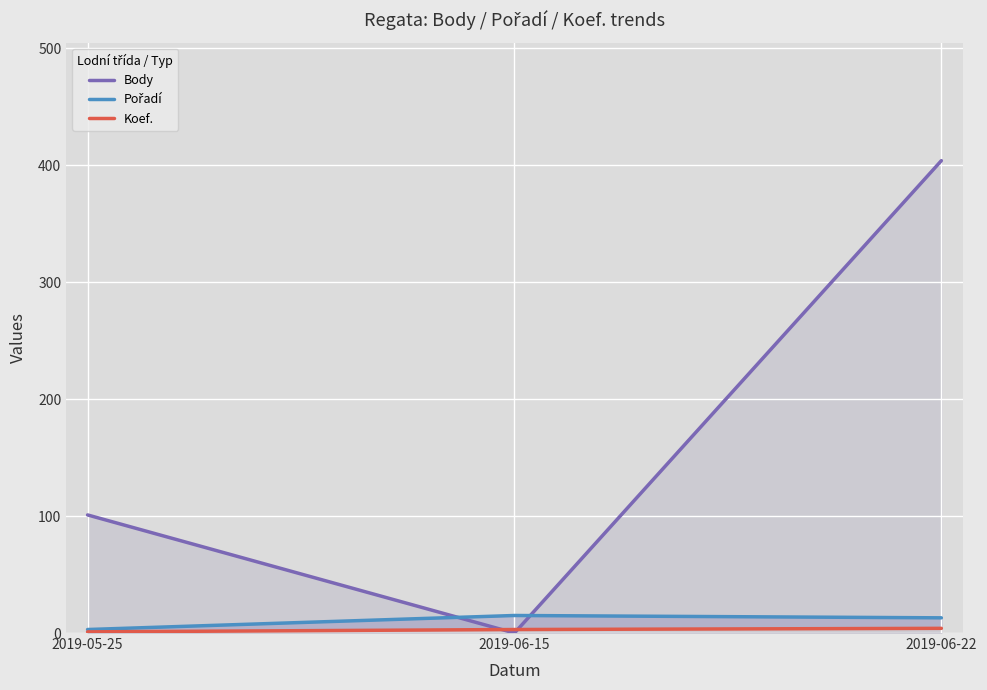

At which category does the chart reach its minimum across all series?

2019-06-15